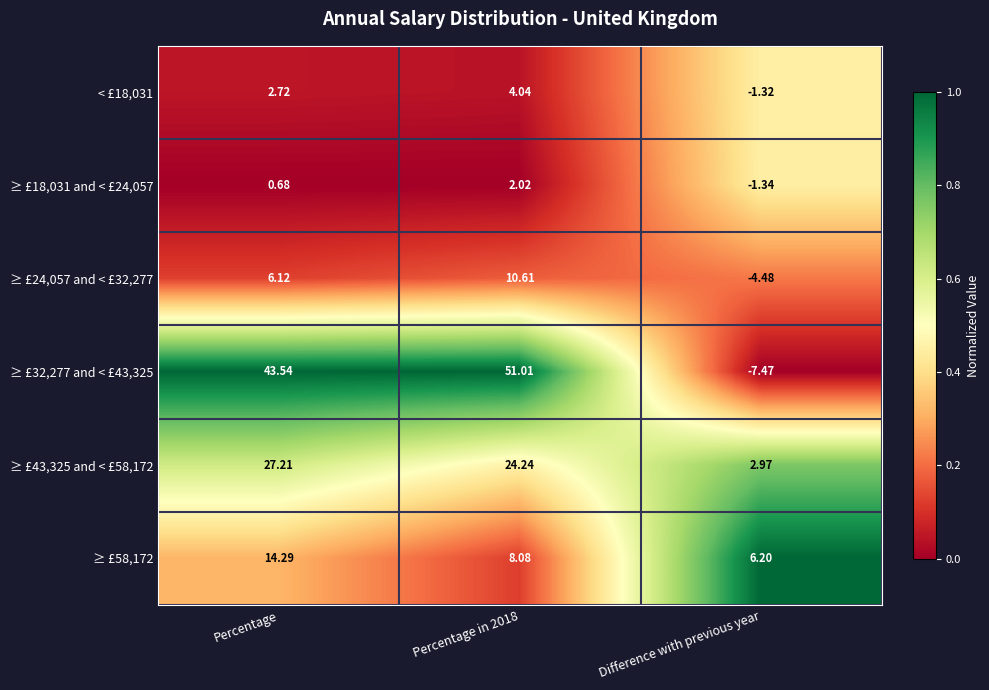

Which series has the largest range (max minus min)?

≥ £32,277 and < £43,325